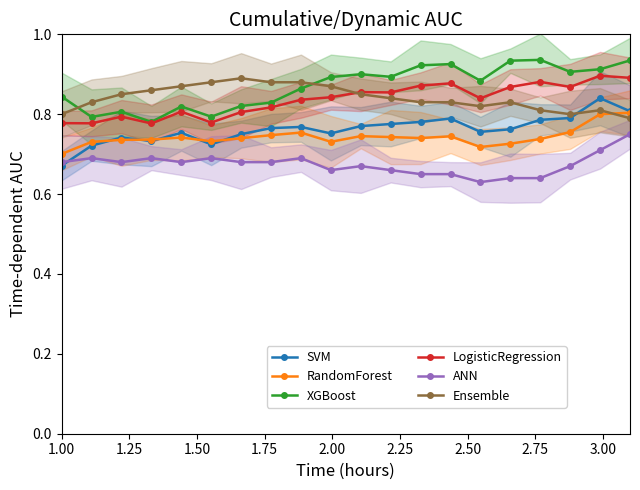

Count the number of categories in the chart.

20